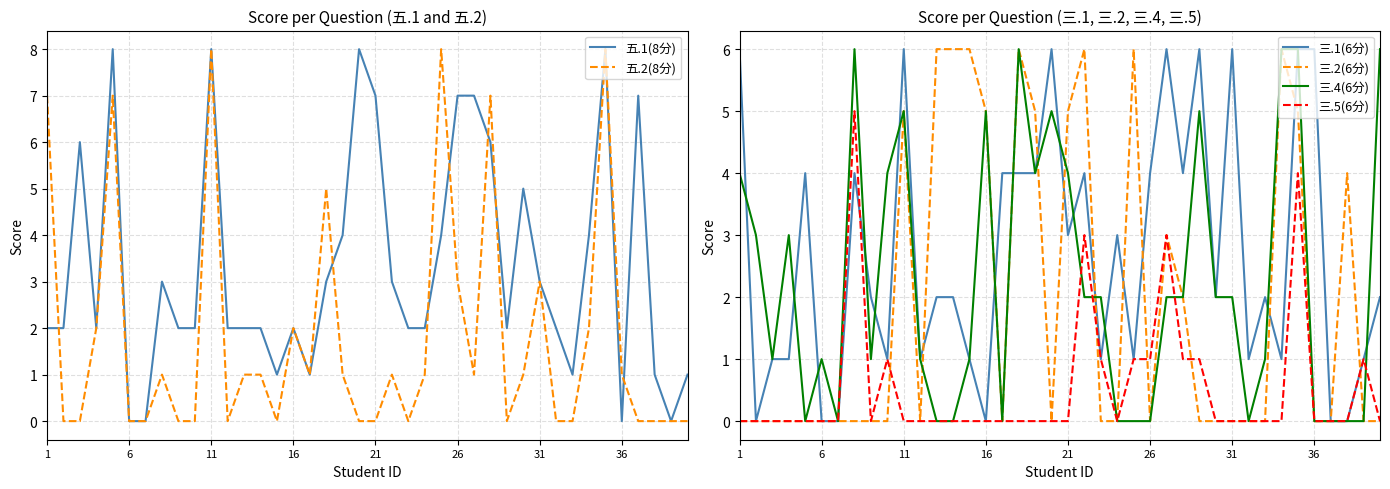

Is it true that 三.2(6分) equals 0 at 6?

True